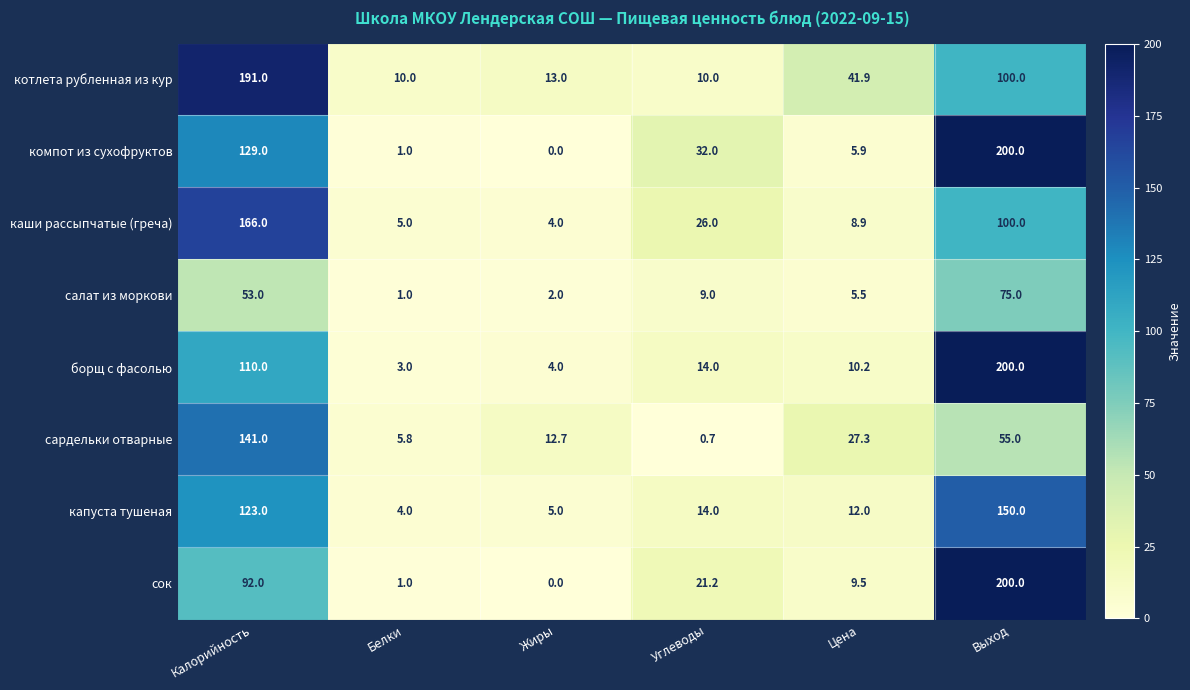

What is the total value across all series at Белки?

30.8